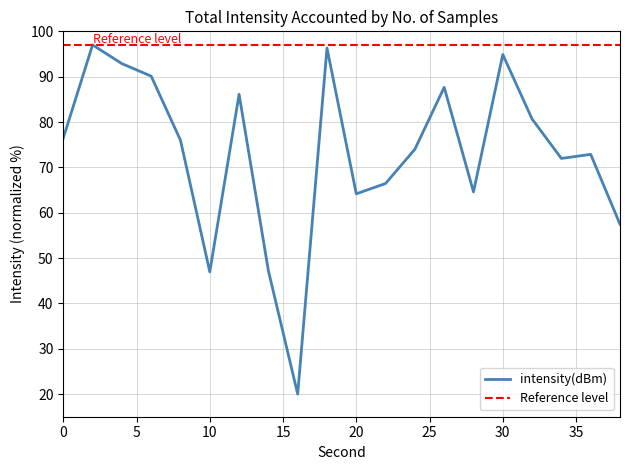

What is the value of the 13th point from the left?

74.0